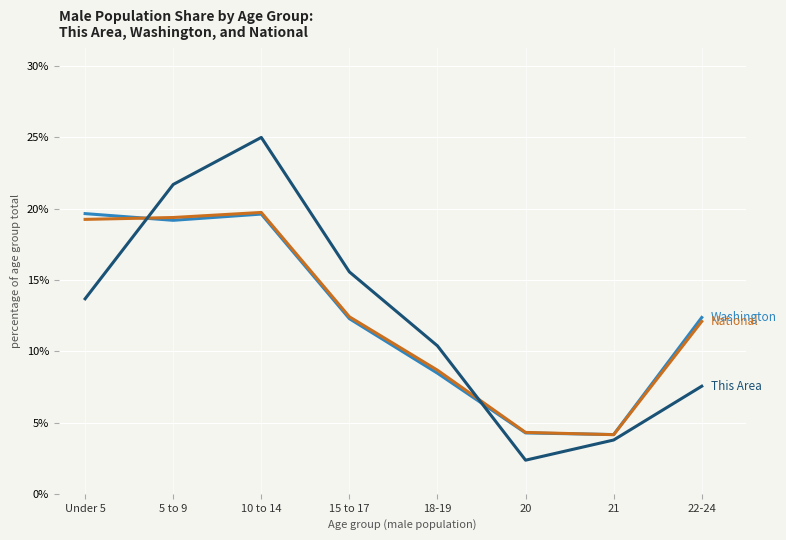

At which category does the chart reach its minimum across all series?

20